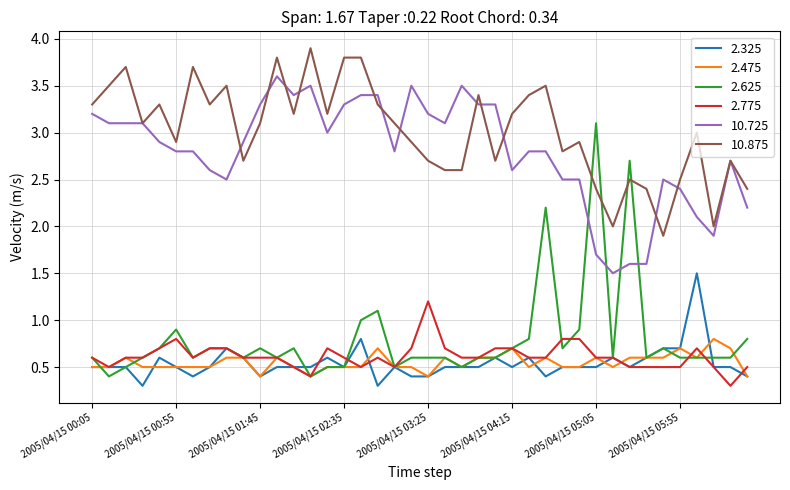

What is the difference between the second highest and second lowest values in the 2.775 series?

0.4